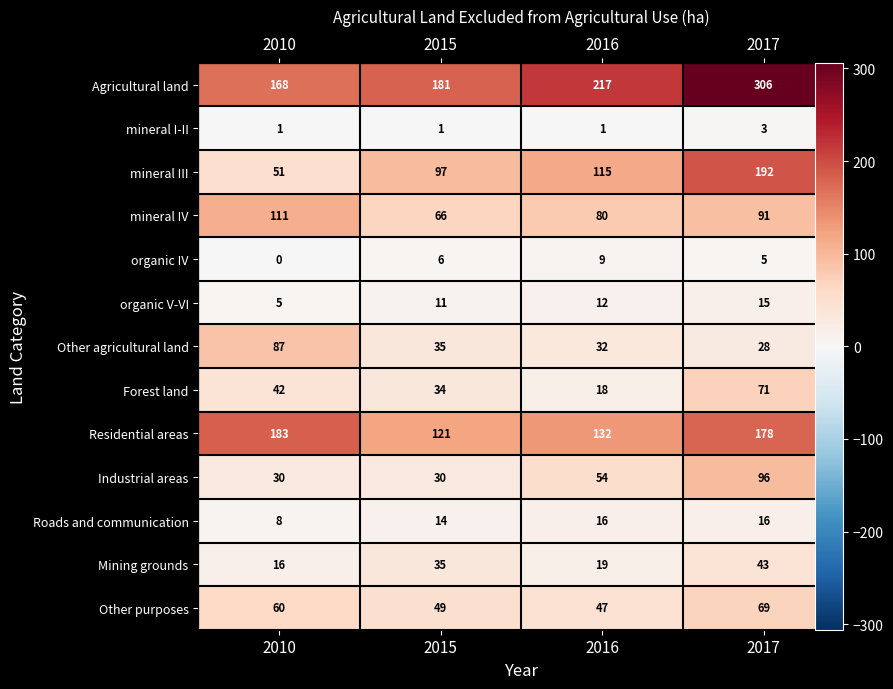

Which series has the widest spread of values?

mineral III